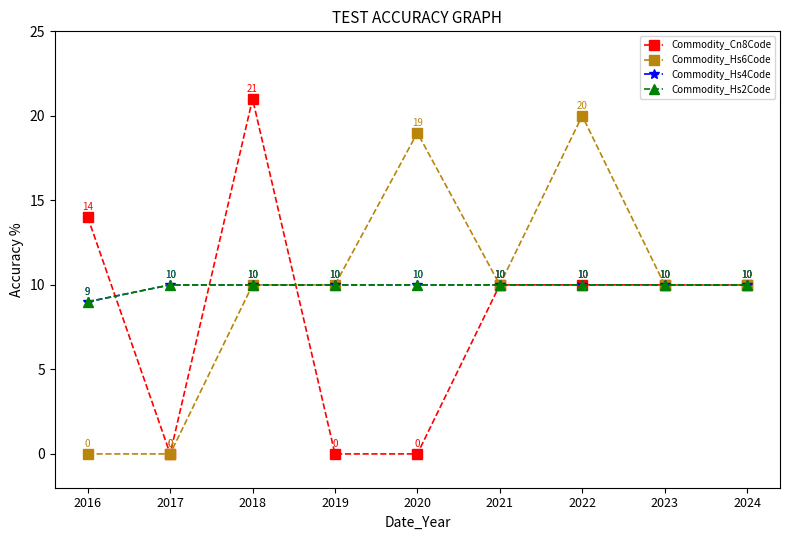

True or false: Commodity_Hs6Code has a value of 6 at 2023.

False